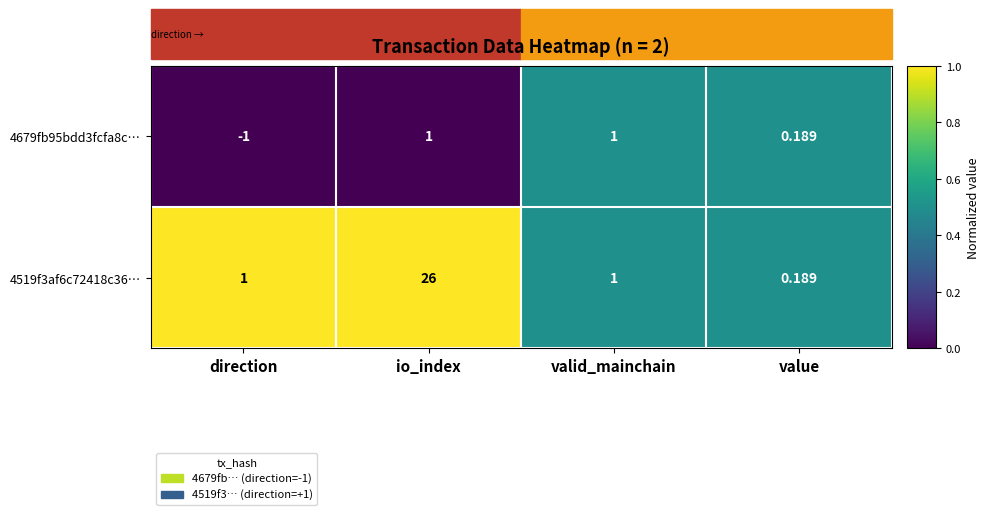

At how many categories does at least one series exceed 0?

4